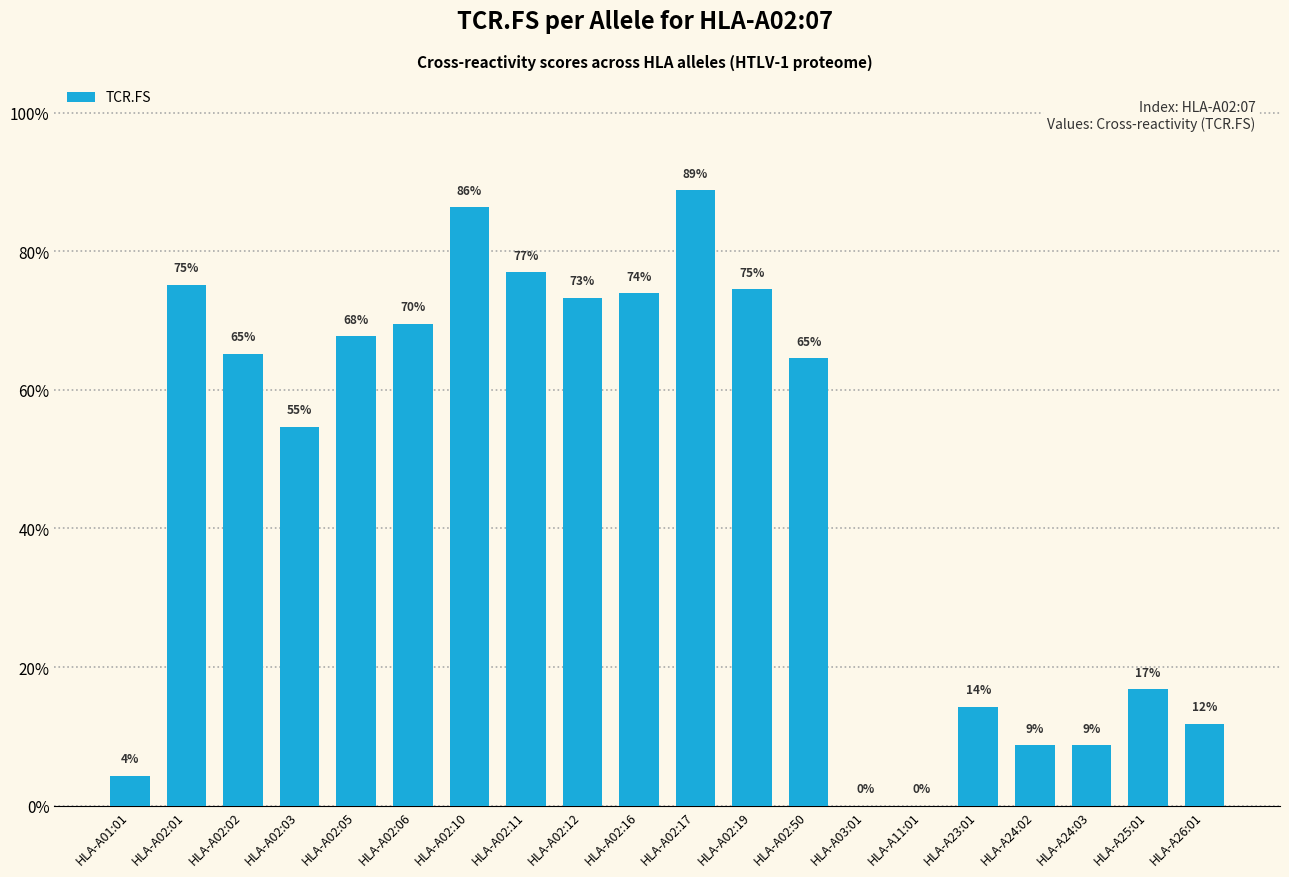

What is the change in value from HLA-A02:05 to HLA-A24:02?

-0.6